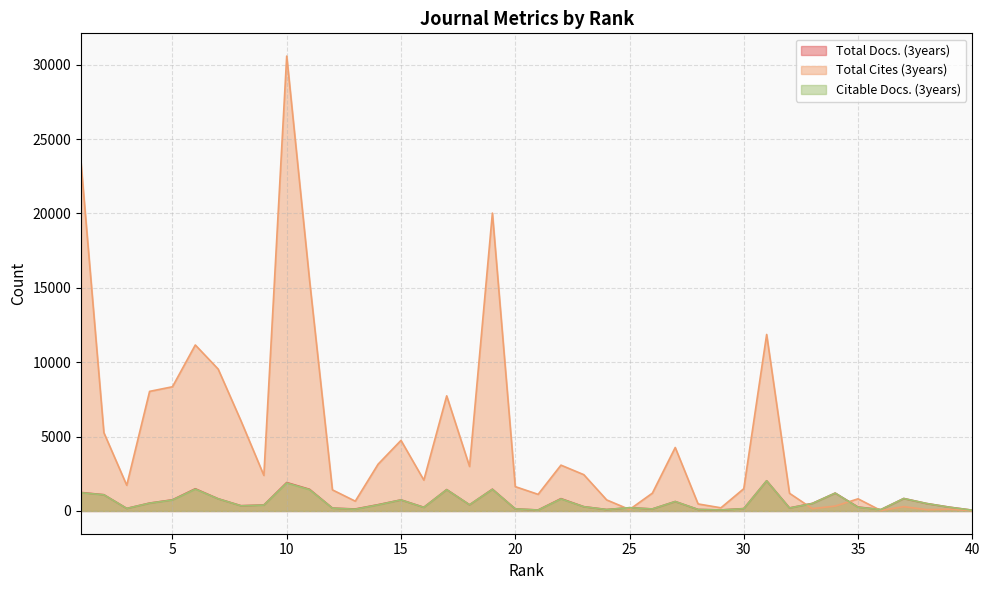

What is the highest value of the Citable Docs. (3years) series?

2028